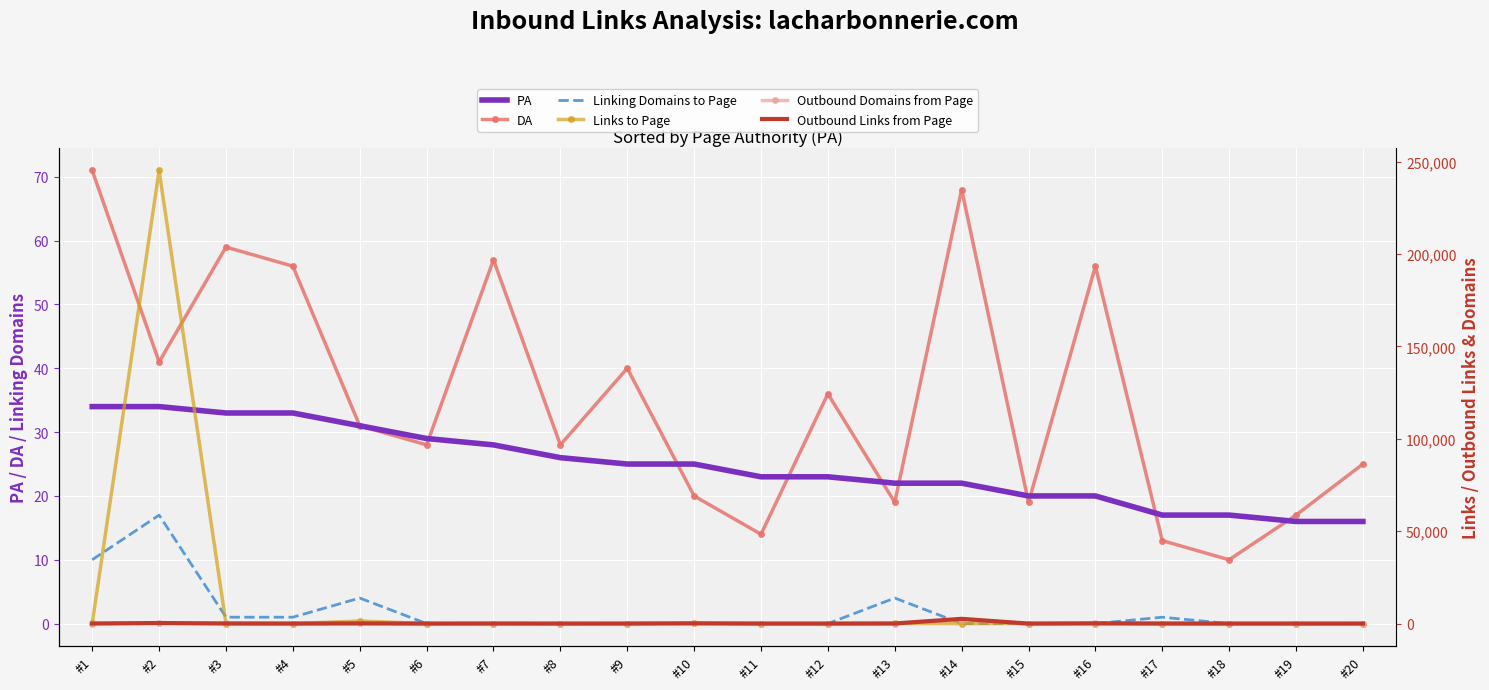

How many interior local peaks does the Links to Page series have?

6